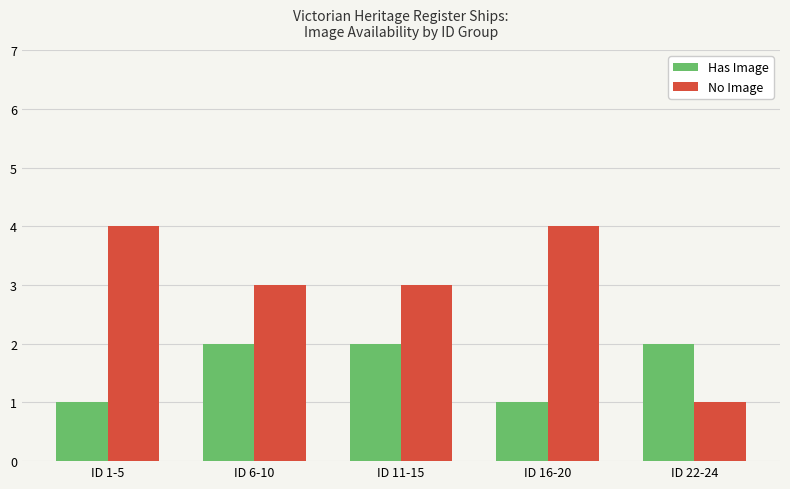

What is the value of the No Image bar at the 5th from the left?

1